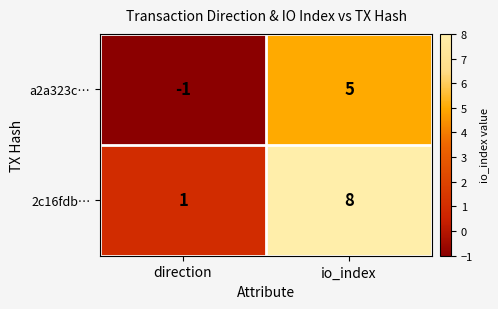

Reading right to left, extract all data points from this chart.

a2a323c…: io_index=5	direction=-1
2c16fdb…: io_index=8	direction=1